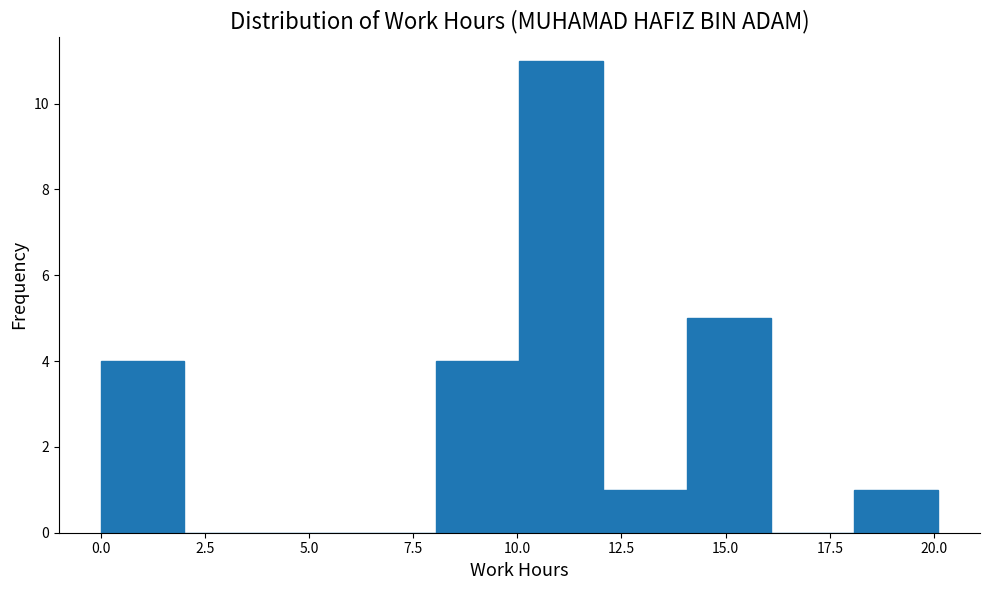

Over which range of the x-axis is the bar tallest?

10 to 12